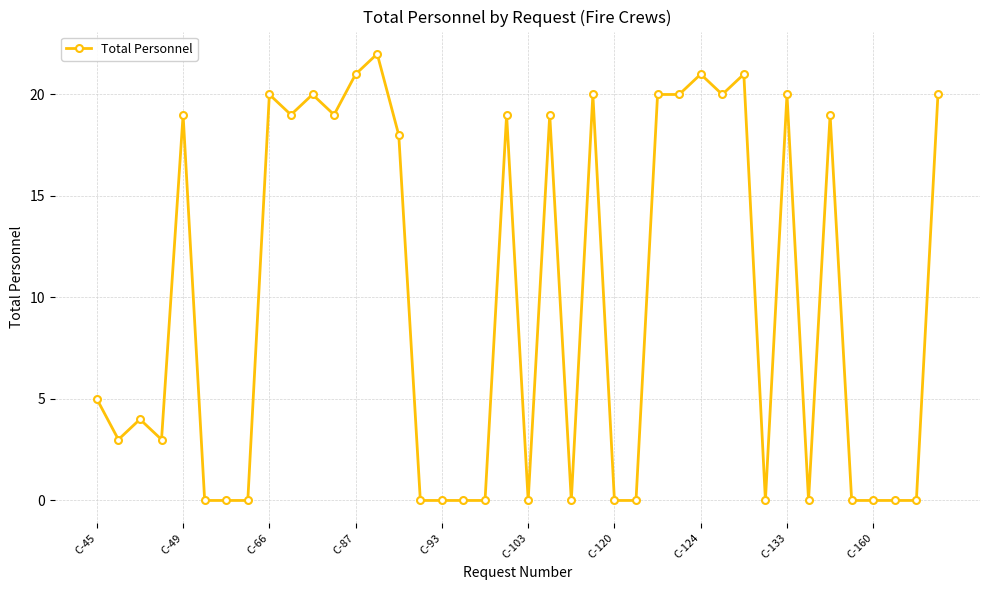

What is the maximum value shown in the chart?

22